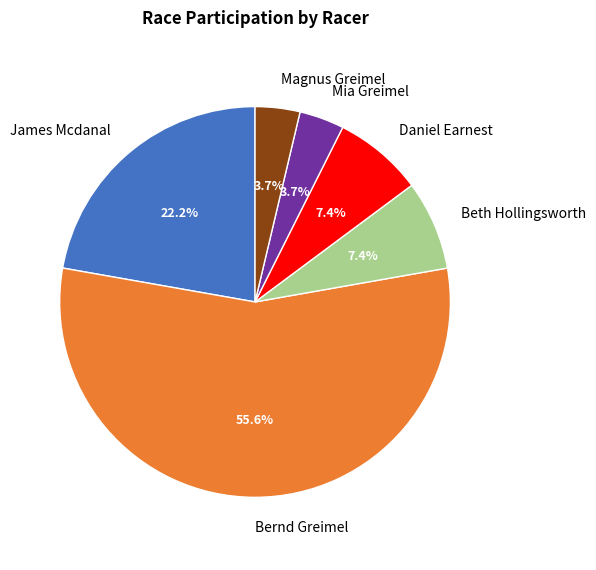

Combined, what portion of the pie is James Mcdanal and Mia Greimel?

25.9%